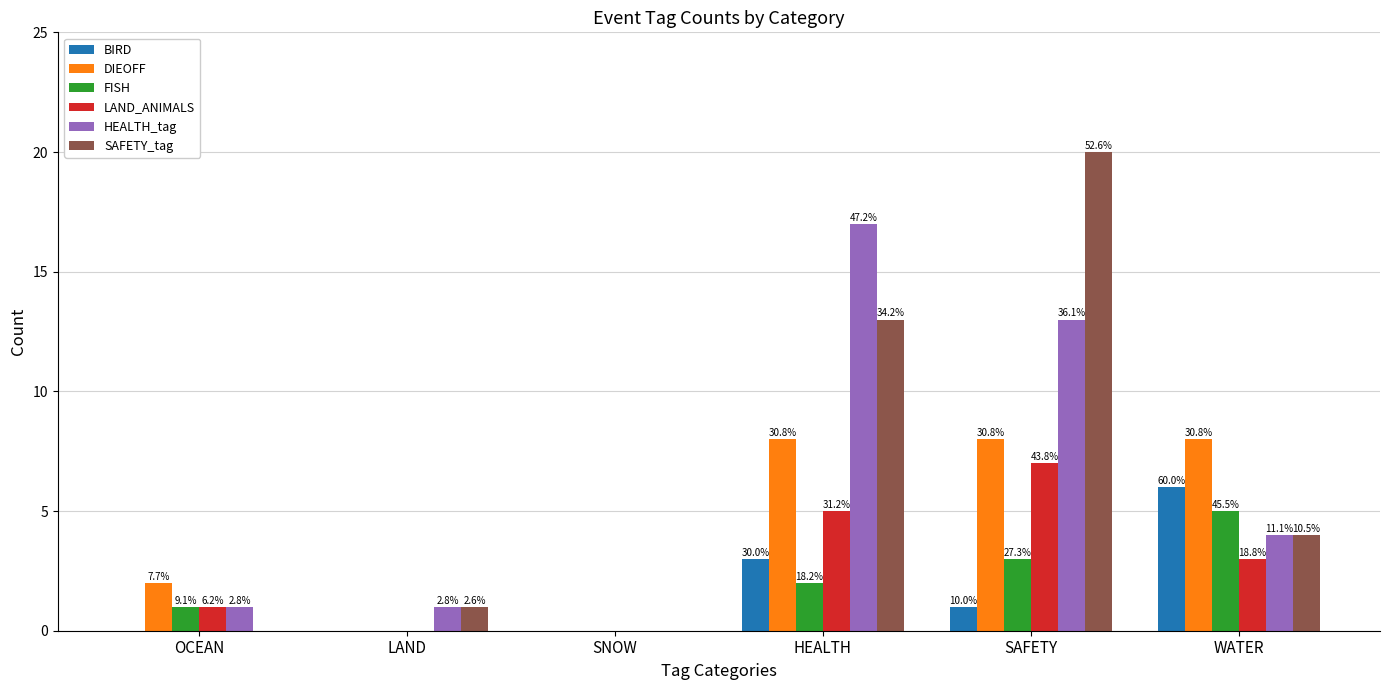

Are the bars grouped side by side (vs. stacked)?

Yes